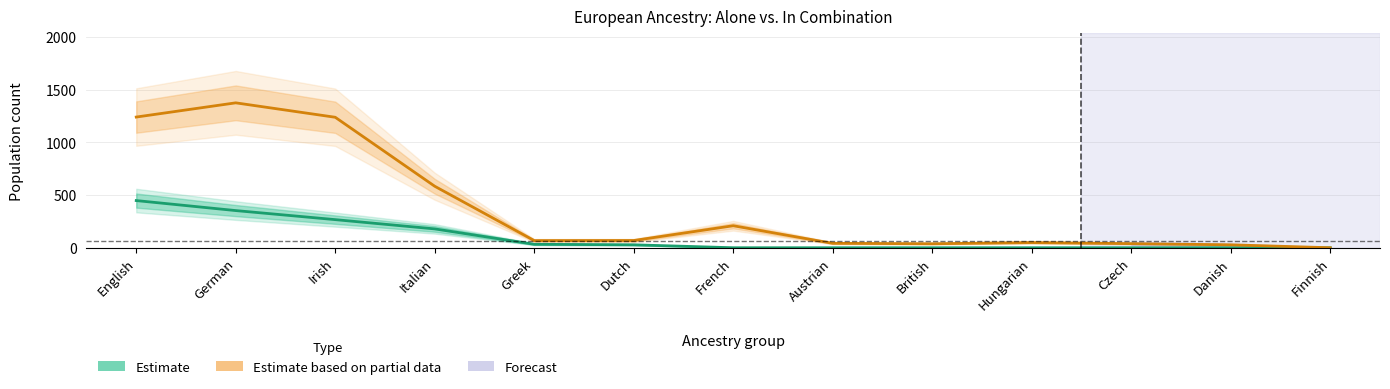

True or false: In Combination (Estimate based on partial data) has a value of 1911 at German.

False